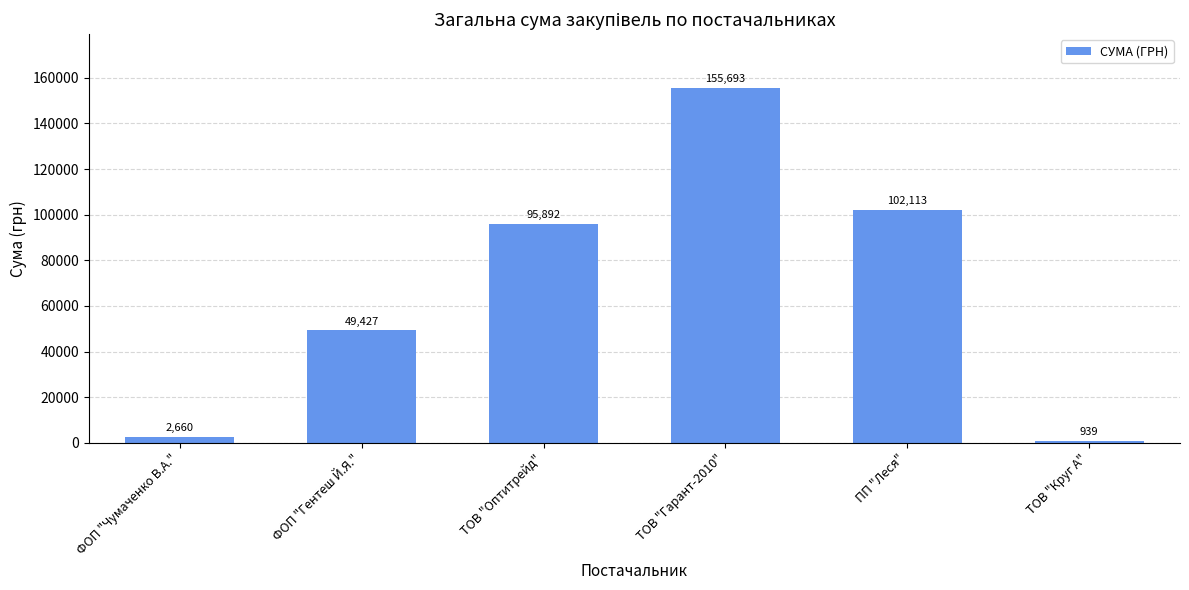

Rank the categories by value from lowest to highest.

ТОВ "Круг А", ФОП "Чумаченко В.А.", ФОП "Гентеш Й.Я.", ТОВ "Оптитрейд", ПП "Леся", ТОВ "Гарант-2010"